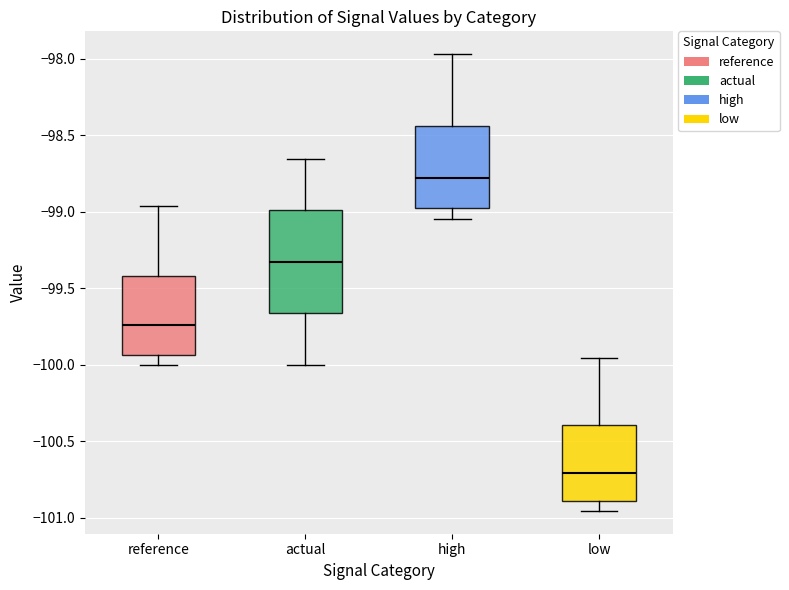

Where is the upper edge of the box for high on the y-axis? The values are not printed on the chart, so give them approximately, as read against the axis.

-98.45